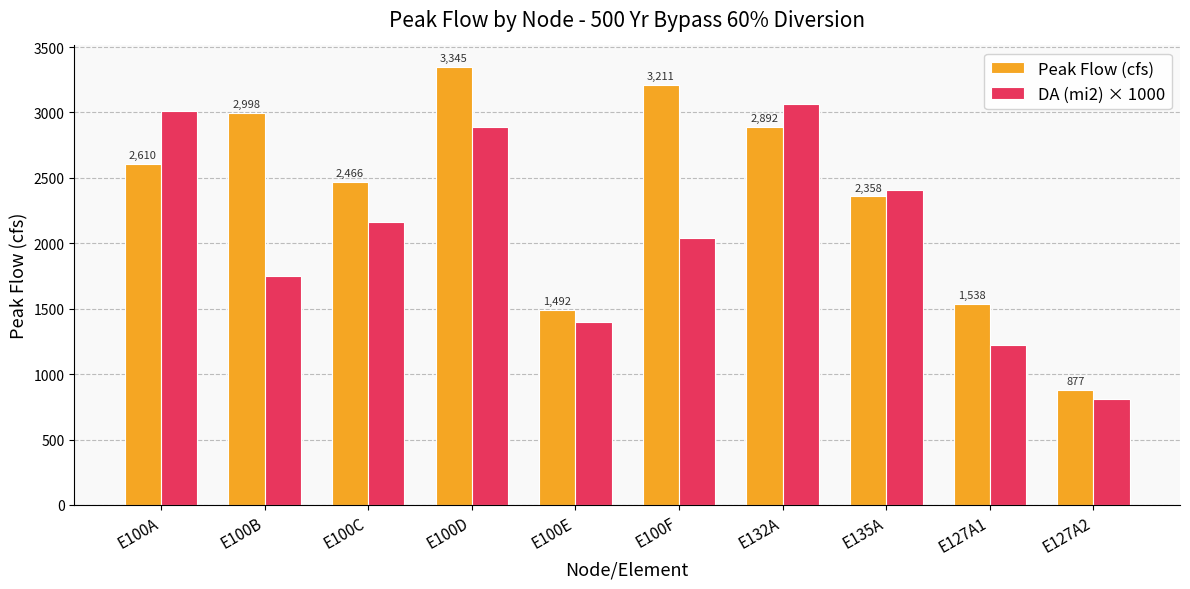

Which series has the largest range (max minus min)?

Peak Flow (cfs)